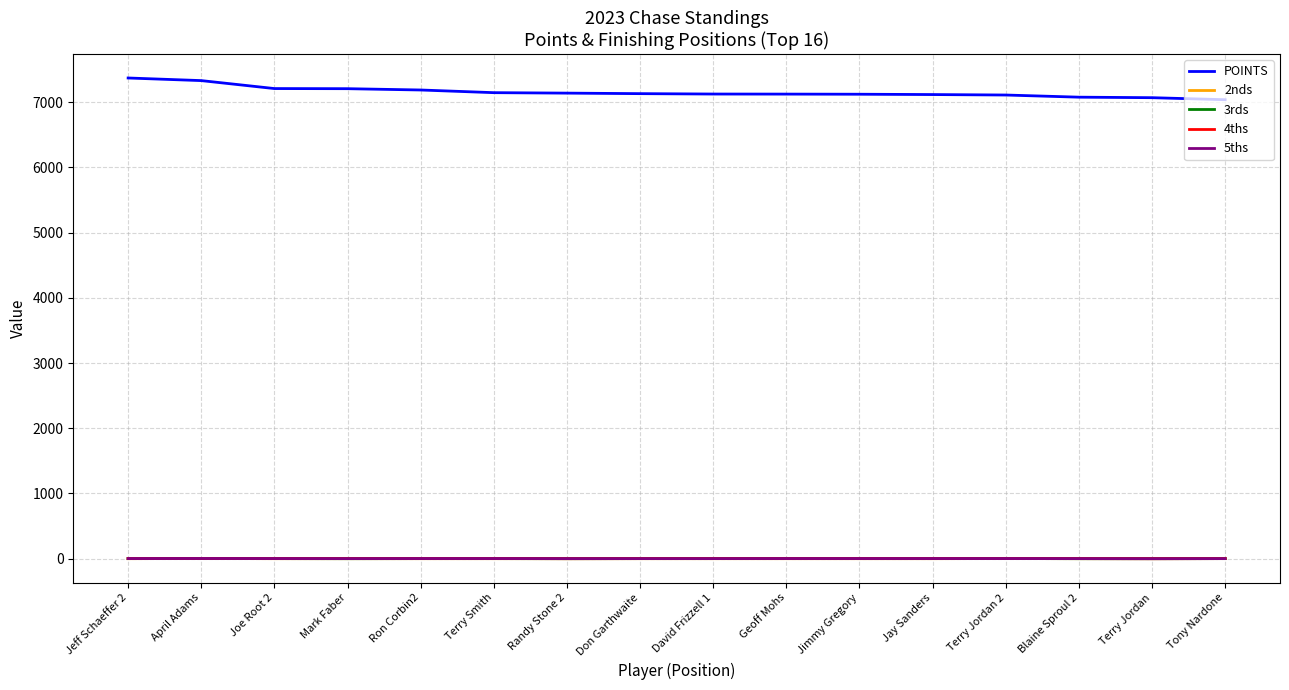

How many distinct data groups are displayed?

5